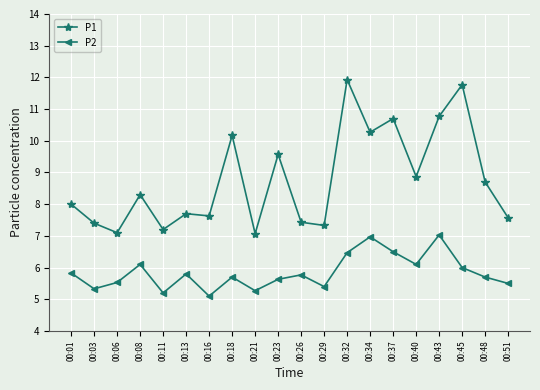

Reading right to left, what are all the values shown in this chart?

P1: 7.6	8.7	11.8	10.8	8.9	10.7	10.3	11.9	7.3	7.4	9.6	7.1	10.2	7.6	7.7	7.2	8.3	7.1	7.4	8.0
P2: 5.5	5.7	6.0	7.0	6.1	6.5	7.0	6.5	5.4	5.8	5.6	5.3	5.7	5.1	5.8	5.2	6.1	5.5	5.3	5.8